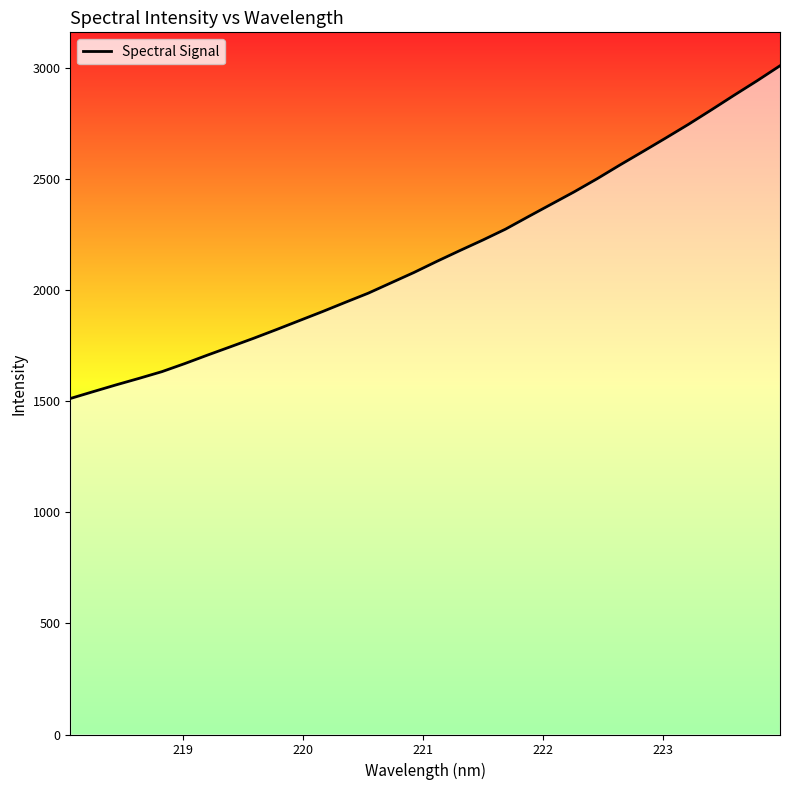

Count the number of values greater than 2128.

16